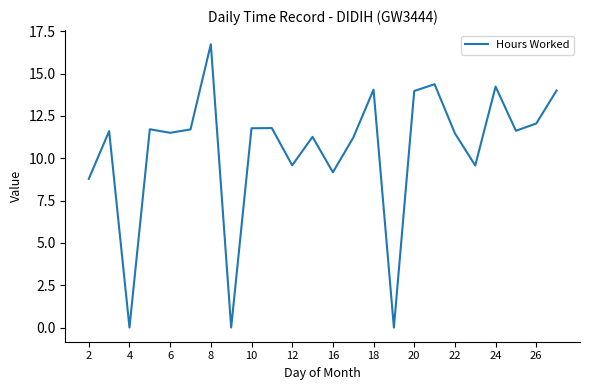

What is the maximum value shown in the chart?

16.7